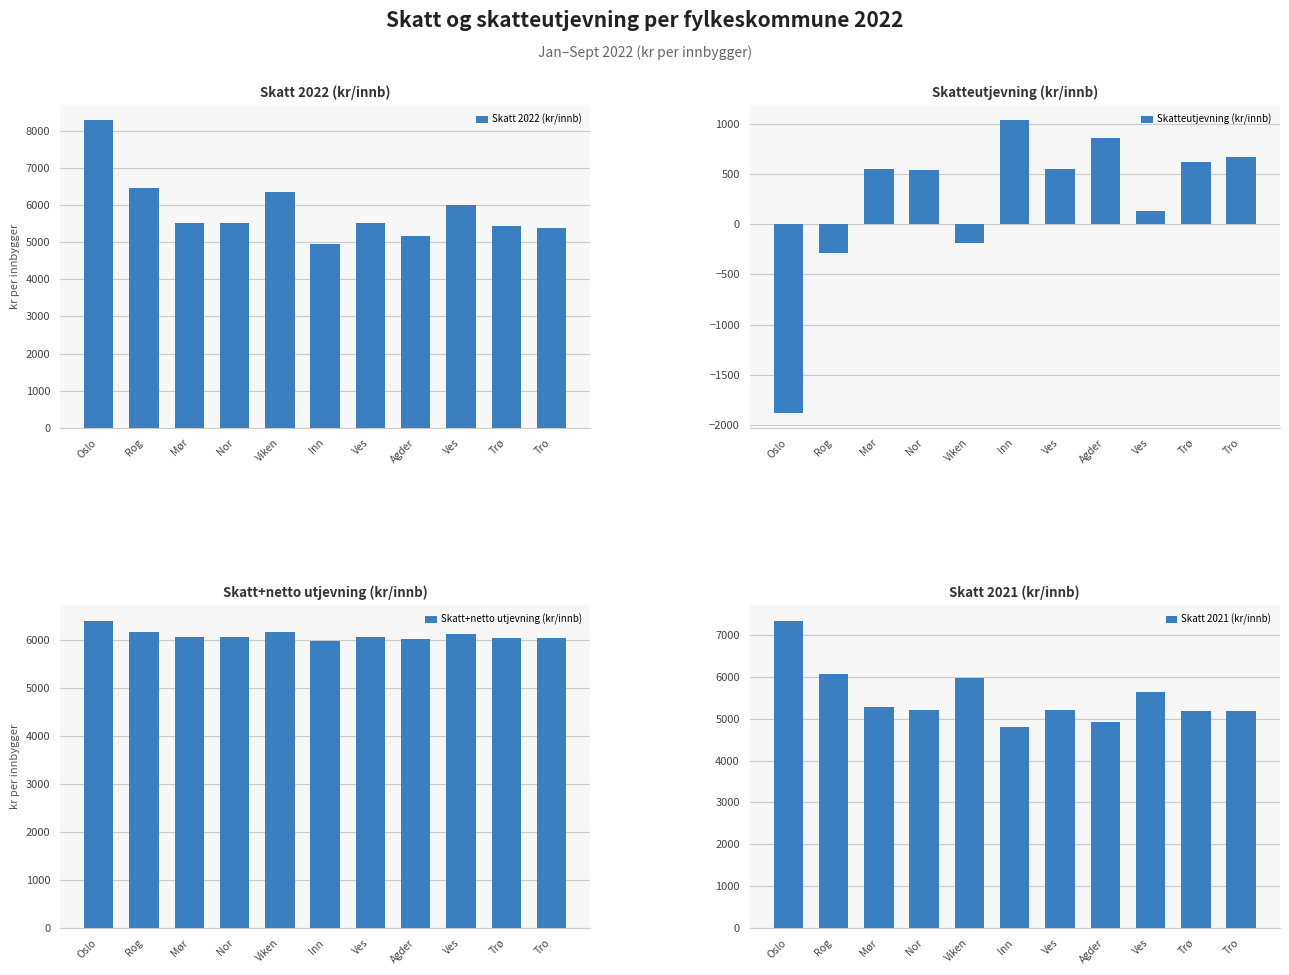

The value of Skatteutjevning (kr/innb) at Rog is -285.0. True or false?

True